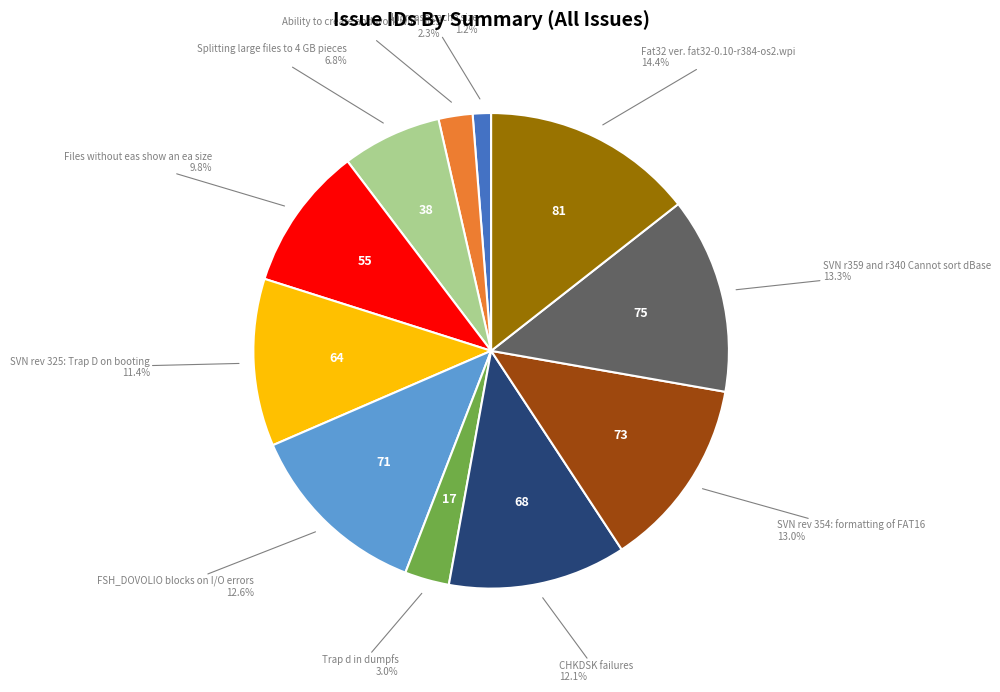

Does any single category account for the majority?

No